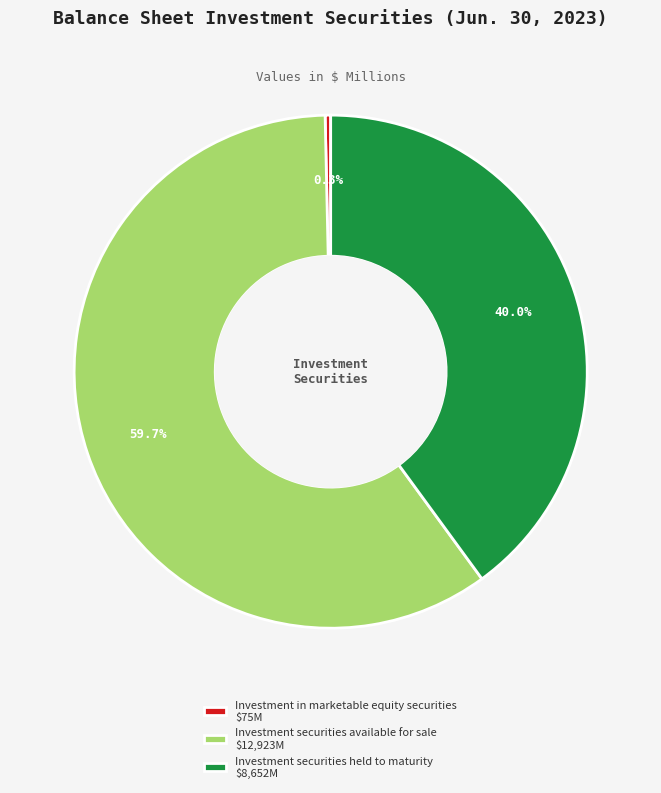

Does Investment in marketable equity securities account for over 50% of the chart?

No